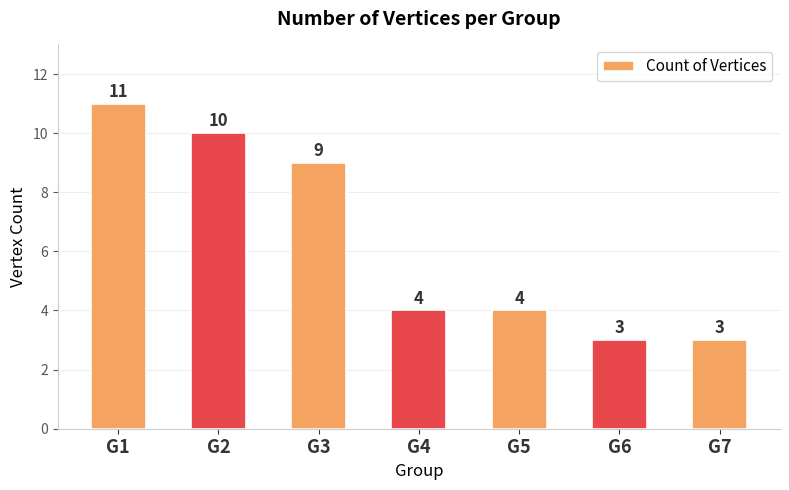

What is the sum of all values?

44